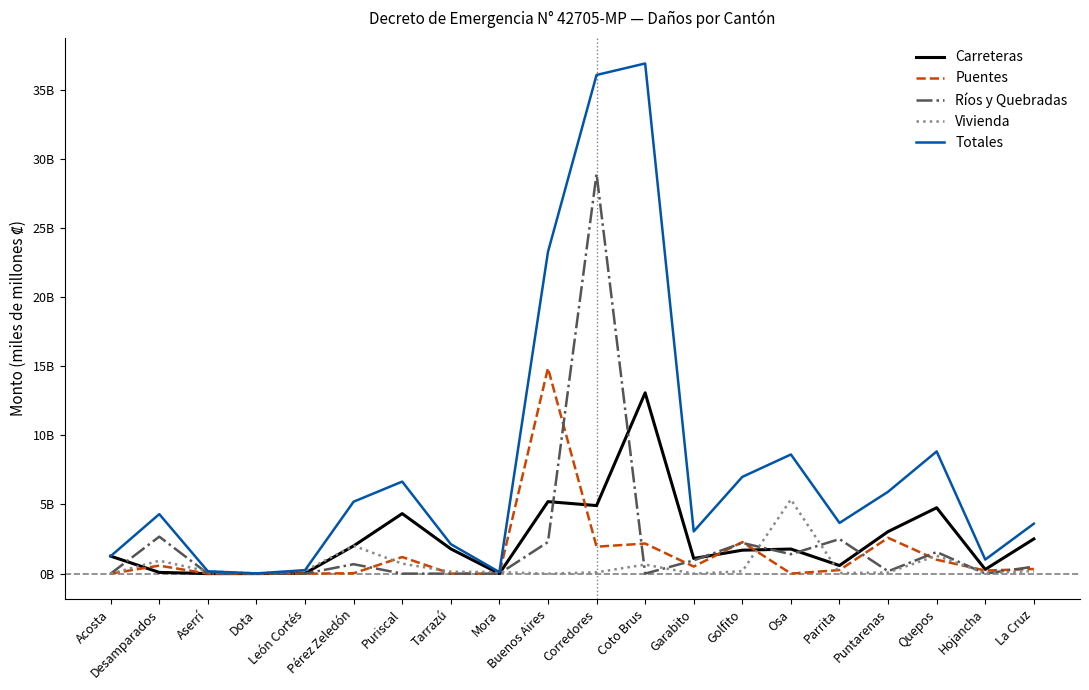

Does the chart have visible grid lines?

No